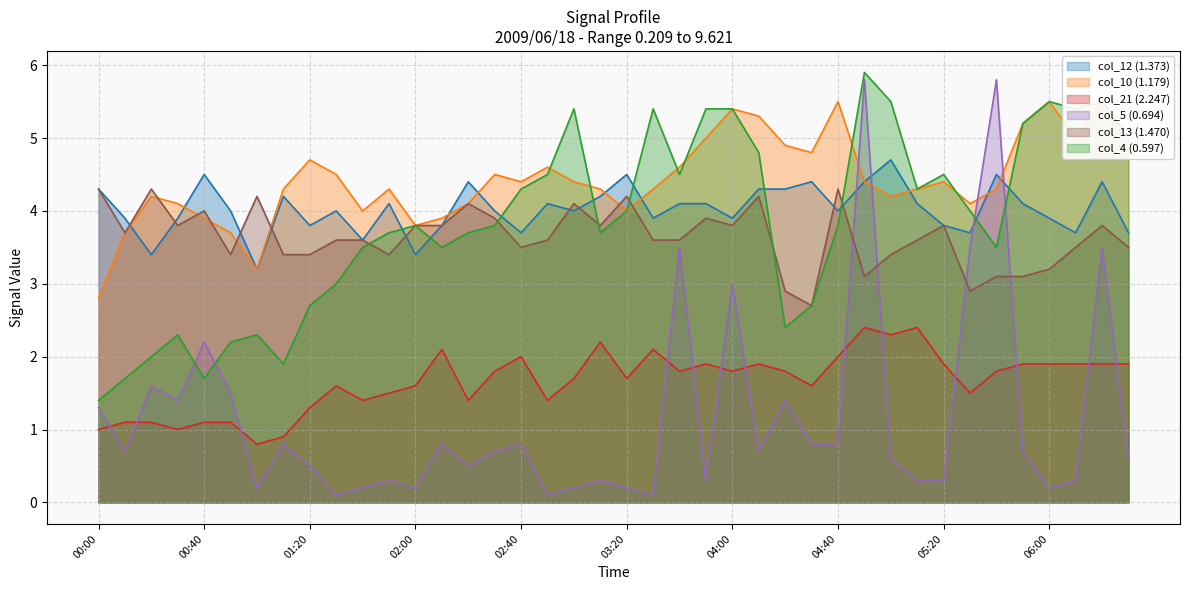

Reading left to right, extract all data points from this chart.

col_12 (1.373): 00:00=4.3	00:10=3.9	00:20=3.4	00:30=3.9	00:40=4.5	00:50=4.0	01:00=3.2	01:10=4.2	01:20=3.8	01:30=4.0	01:40=3.6	01:50=4.1	02:00=3.4	02:10=3.8	02:20=4.4	02:30=4.0	02:40=3.7	02:50=4.1	03:00=4.0	03:10=4.2	03:20=4.5	03:30=3.9	03:40=4.1	03:50=4.1	04:00=3.9	04:10=4.3	04:20=4.3	04:30=4.4	04:40=4.0	04:50=4.4	05:00=4.7	05:10=4.1	05:20=3.8	05:30=3.7	05:40=4.5	05:50=4.1	06:00=3.9	06:10=3.7	06:20=4.4	06:30=3.7
col_10 (1.179): 00:00=2.8	00:10=3.7	00:20=4.2	00:30=4.1	00:40=3.9	00:50=3.7	01:00=3.2	01:10=4.3	01:20=4.7	01:30=4.5	01:40=4.0	01:50=4.3	02:00=3.8	02:10=3.9	02:20=4.1	02:30=4.5	02:40=4.4	02:50=4.6	03:00=4.4	03:10=4.3	03:20=4.0	03:30=4.3	03:40=4.6	03:50=5.0	04:00=5.4	04:10=5.3	04:20=4.9	04:30=4.8	04:40=5.5	04:50=4.4	05:00=4.2	05:10=4.3	05:20=4.4	05:30=4.1	05:40=4.3	05:50=5.2	06:00=5.5	06:10=5.0	06:20=5.5	06:30=5.0
col_21 (2.247): 00:00=1.0	00:10=1.1	00:20=1.1	00:30=1.0	00:40=1.1	00:50=1.1	01:00=0.8	01:10=0.9	01:20=1.3	01:30=1.6	01:40=1.4	01:50=1.5	02:00=1.6	02:10=2.1	02:20=1.4	02:30=1.8	02:40=2.0	02:50=1.4	03:00=1.7	03:10=2.2	03:20=1.7	03:30=2.1	03:40=1.8	03:50=1.9	04:00=1.8	04:10=1.9	04:20=1.8	04:30=1.6	04:40=2.0	04:50=2.4	05:00=2.3	05:10=2.4	05:20=1.9	05:30=1.5	05:40=1.8	05:50=1.9	06:00=1.9	06:10=1.9	06:20=1.9	06:30=1.9
col_5 (0.694): 00:00=1.3	00:10=0.7	00:20=1.6	00:30=1.4	00:40=2.2	00:50=1.5	01:00=0.2	01:10=0.8	01:20=0.5	01:30=0.1	01:40=0.2	01:50=0.3	02:00=0.2	02:10=0.8	02:20=0.5	02:30=0.7	02:40=0.8	02:50=0.1	03:00=0.2	03:10=0.3	03:20=0.2	03:30=0.1	03:40=3.5	03:50=0.3	04:00=3.0	04:10=0.7	04:20=1.4	04:30=0.8	04:40=0.8	04:50=5.8	05:00=0.6	05:10=0.3	05:20=0.3	05:30=3.5	05:40=5.8	05:50=0.7	06:00=0.2	06:10=0.3	06:20=3.5	06:30=0.6
col_13 (1.470): 00:00=4.3	00:10=3.7	00:20=4.3	00:30=3.8	00:40=4.0	00:50=3.4	01:00=4.2	01:10=3.4	01:20=3.4	01:30=3.6	01:40=3.6	01:50=3.4	02:00=3.8	02:10=3.8	02:20=4.1	02:30=3.9	02:40=3.5	02:50=3.6	03:00=4.1	03:10=3.8	03:20=4.2	03:30=3.6	03:40=3.6	03:50=3.9	04:00=3.8	04:10=4.2	04:20=2.9	04:30=2.7	04:40=4.3	04:50=3.1	05:00=3.4	05:10=3.6	05:20=3.8	05:30=2.9	05:40=3.1	05:50=3.1	06:00=3.2	06:10=3.5	06:20=3.8	06:30=3.5
col_4 (0.597): 00:00=1.4	00:10=1.7	00:20=2.0	00:30=2.3	00:40=1.7	00:50=2.2	01:00=2.3	01:10=1.9	01:20=2.7	01:30=3.0	01:40=3.5	01:50=3.7	02:00=3.8	02:10=3.5	02:20=3.7	02:30=3.8	02:40=4.3	02:50=4.5	03:00=5.4	03:10=3.7	03:20=4.0	03:30=5.4	03:40=4.5	03:50=5.4	04:00=5.4	04:10=4.8	04:20=2.4	04:30=2.7	04:40=3.8	04:50=5.9	05:00=5.5	05:10=4.3	05:20=4.5	05:30=4.0	05:40=3.5	05:50=5.2	06:00=5.5	06:10=5.4	06:20=5.5	06:30=5.0